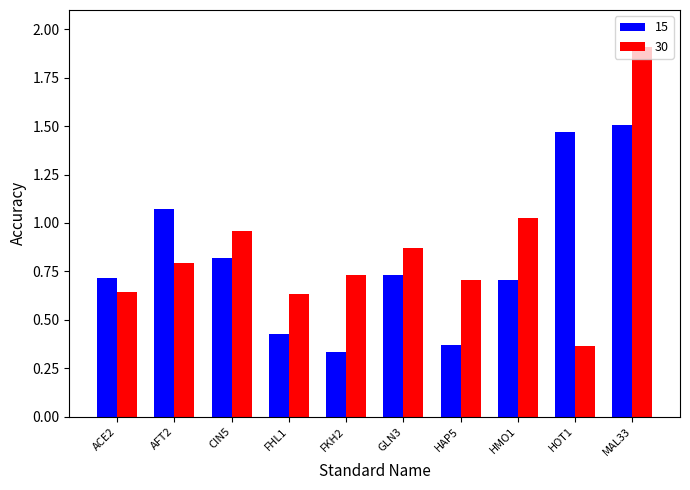

At how many categories does at least one series exceed 1?

4